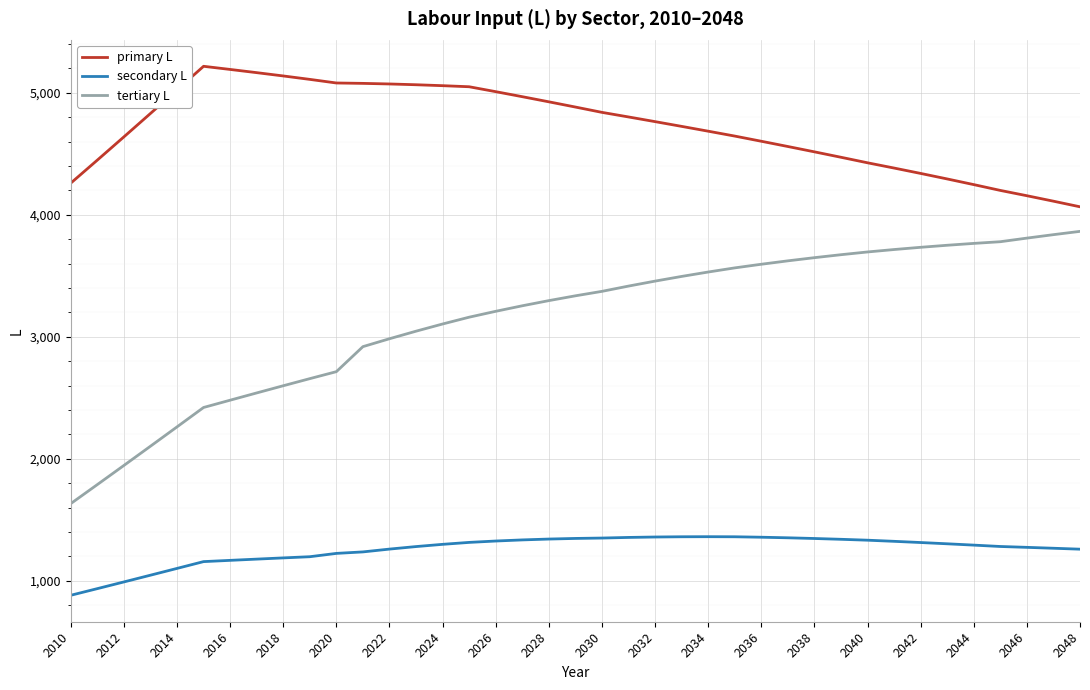

List the series in order of their overall mean, lowest first.

secondary L, tertiary L, primary L